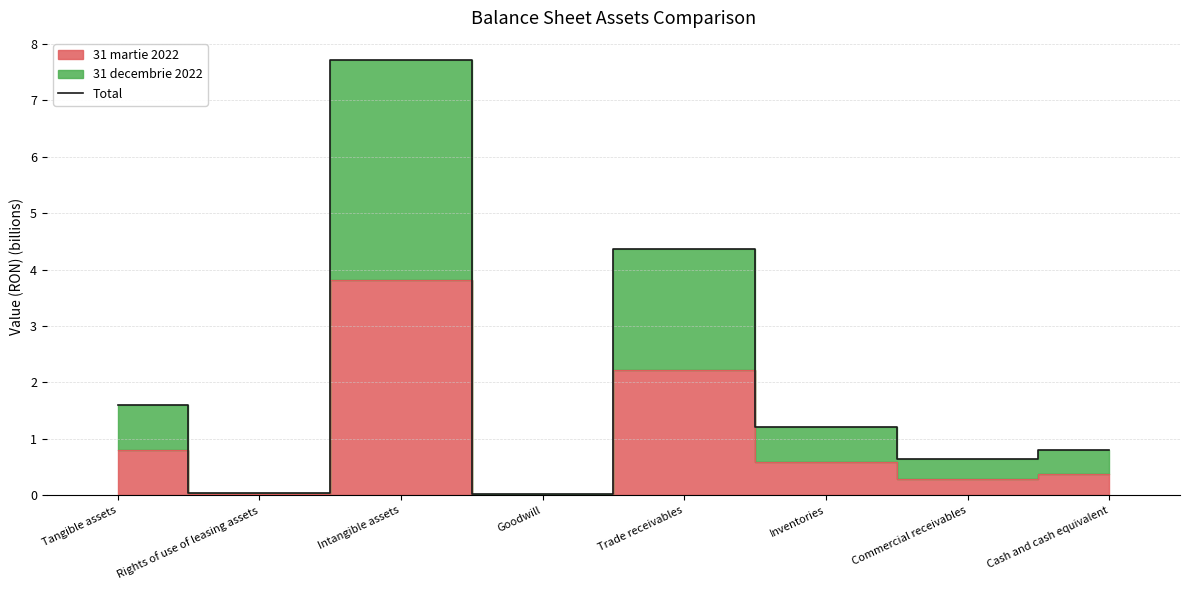

What is the label of the 1st point from the right?

Cash and cash equivalent